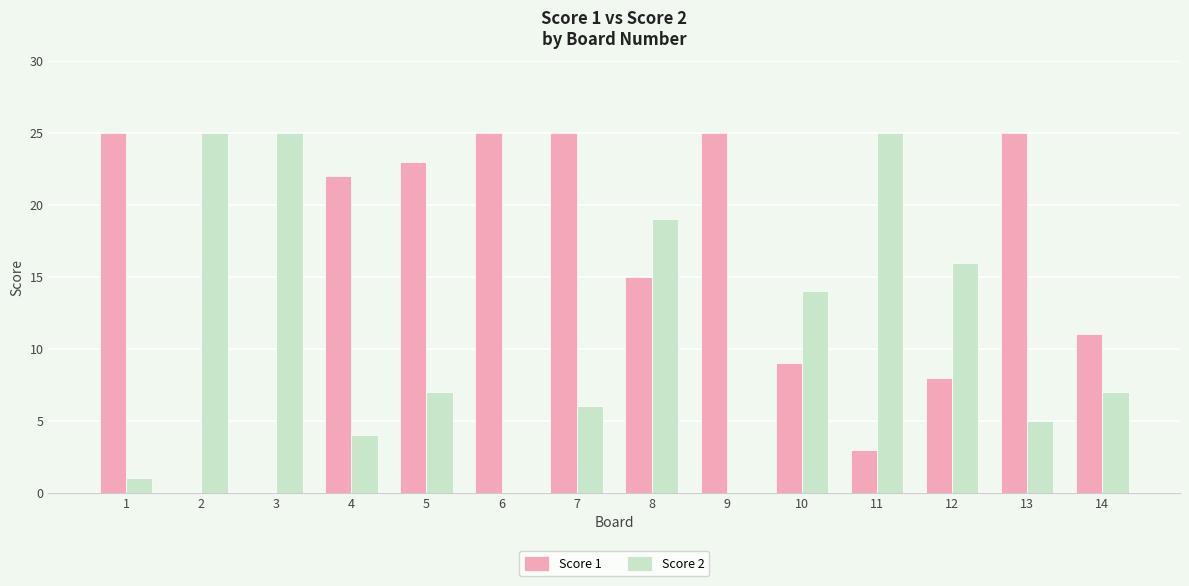

Reading right to left, extract all data points from this chart.

Score 1: 11	25	8	3	9	25	15	25	25	23	22	0	0	25
Score 2: 7	5	16	25	14	0	19	6	0	7	4	25	25	1